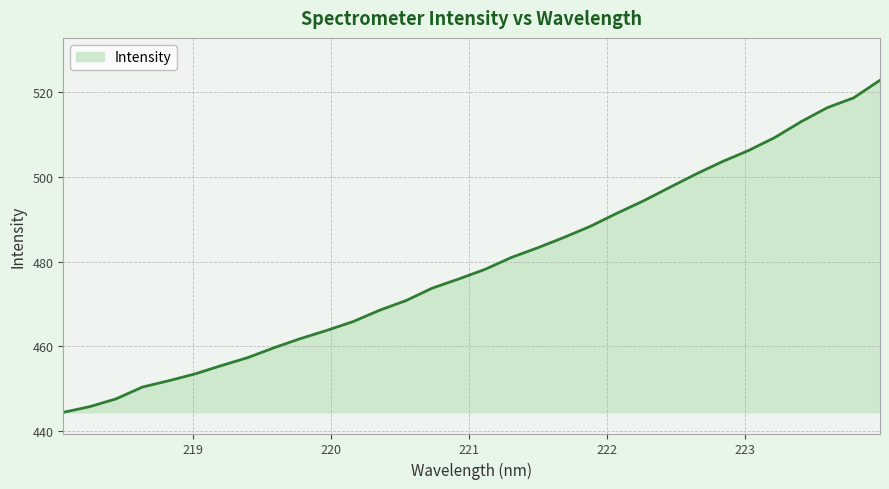

What is the difference between the maximum and minimum values?

78.5